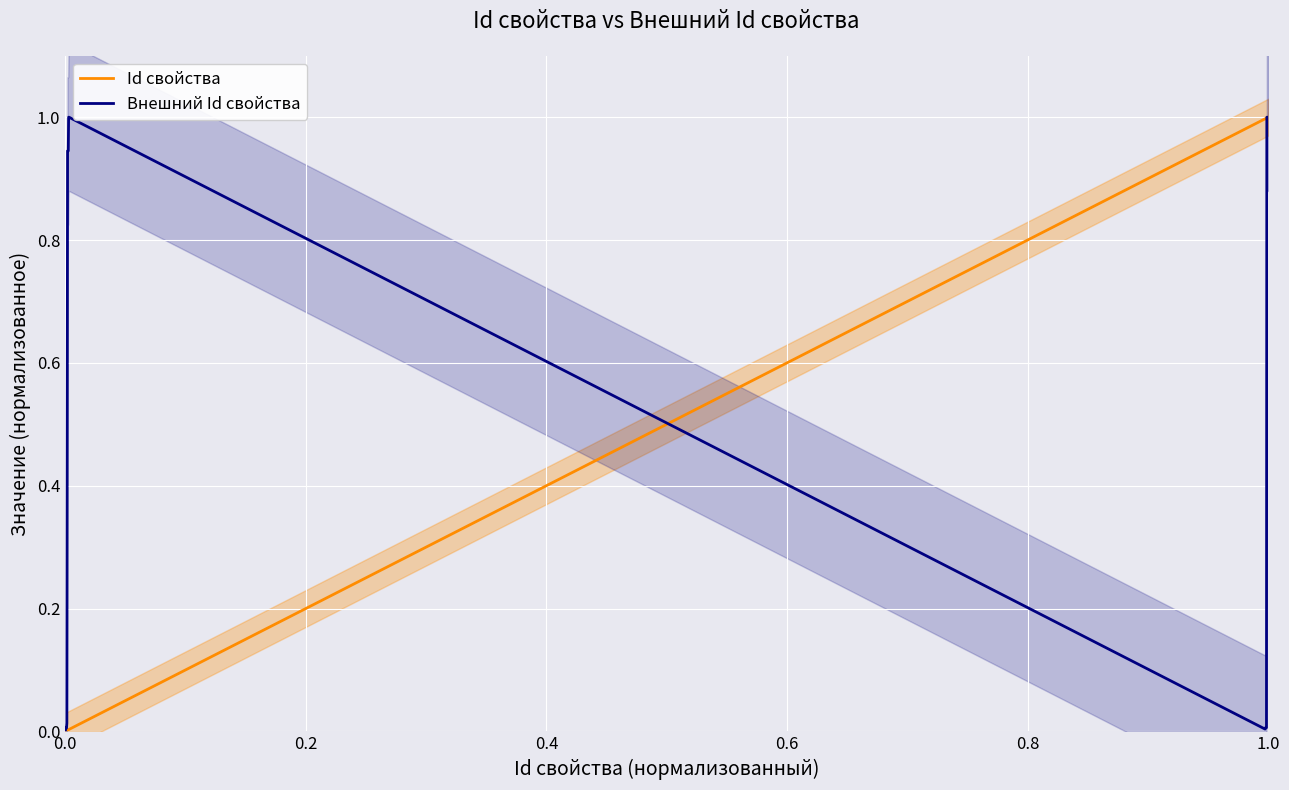

True or false: Id свойства has more than 0 interior local peaks.

False